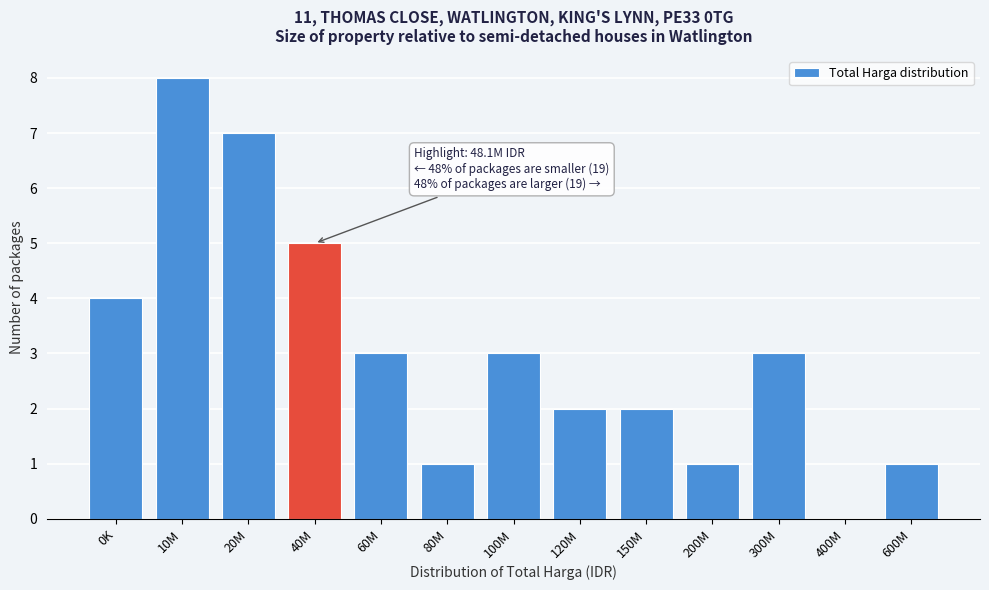

Reading left to right, transcribe all the data shown in this chart.

0K=4	10M=8	20M=7	40M=5	60M=3	80M=1	100M=3	120M=2	150M=2	200M=1	300M=3	400M=0	600M=1